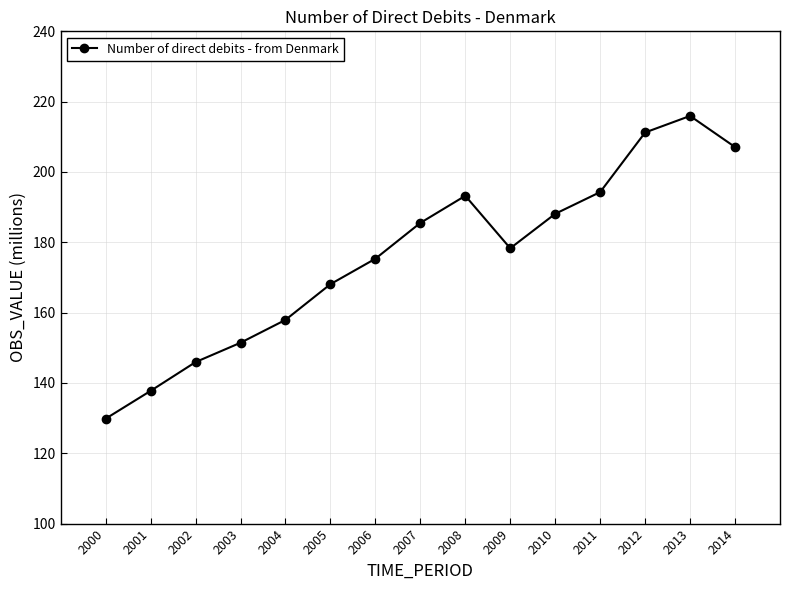

What is the value of the 14th point from the left?

215.9